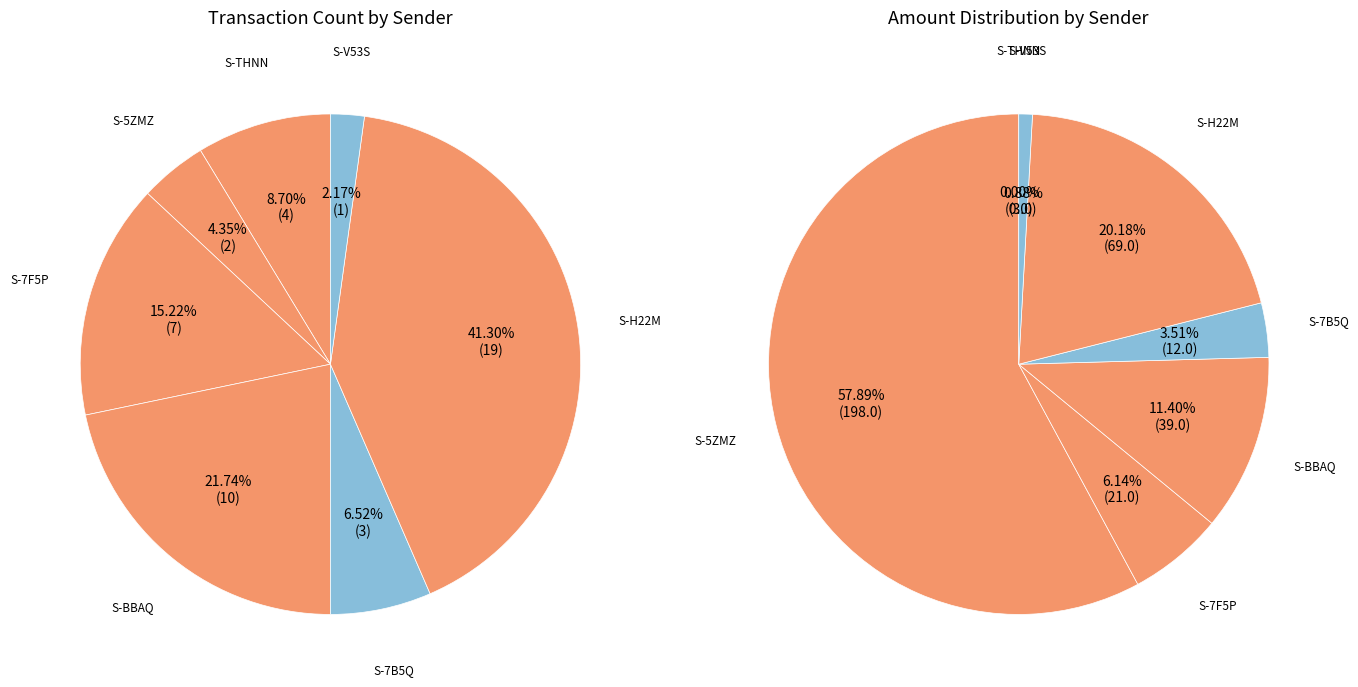

Between S-THNN-FBDU-FQCU-BNQHC and S-5ZMZ-KYV2-FDKQ-BLBHC, which is larger?

S-THNN-FBDU-FQCU-BNQHC